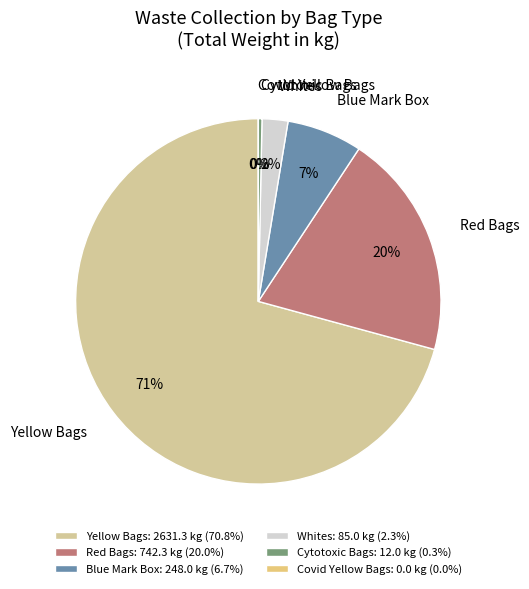

Which has a higher value, Yellow Bags or Red Bags?

Yellow Bags